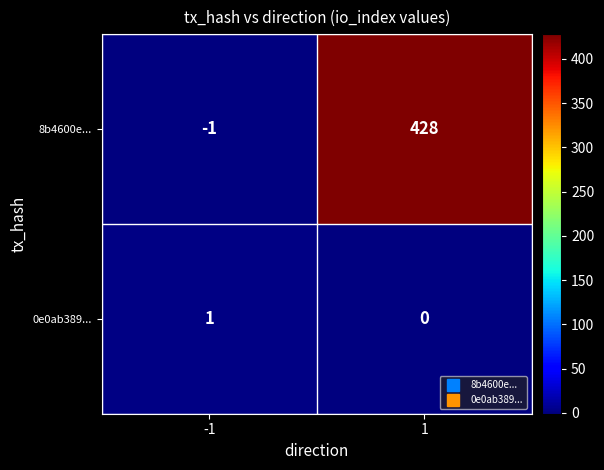

Which category has the highest value across all series?

1